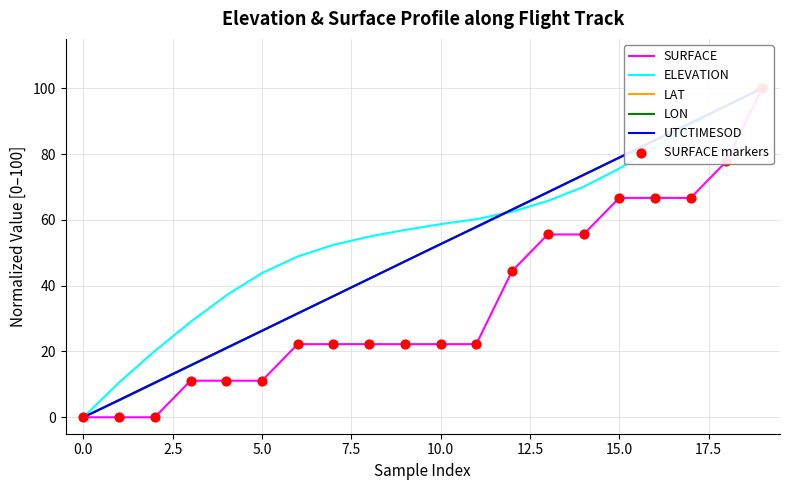

Which series reaches the maximum Y coordinate?

SURFACE